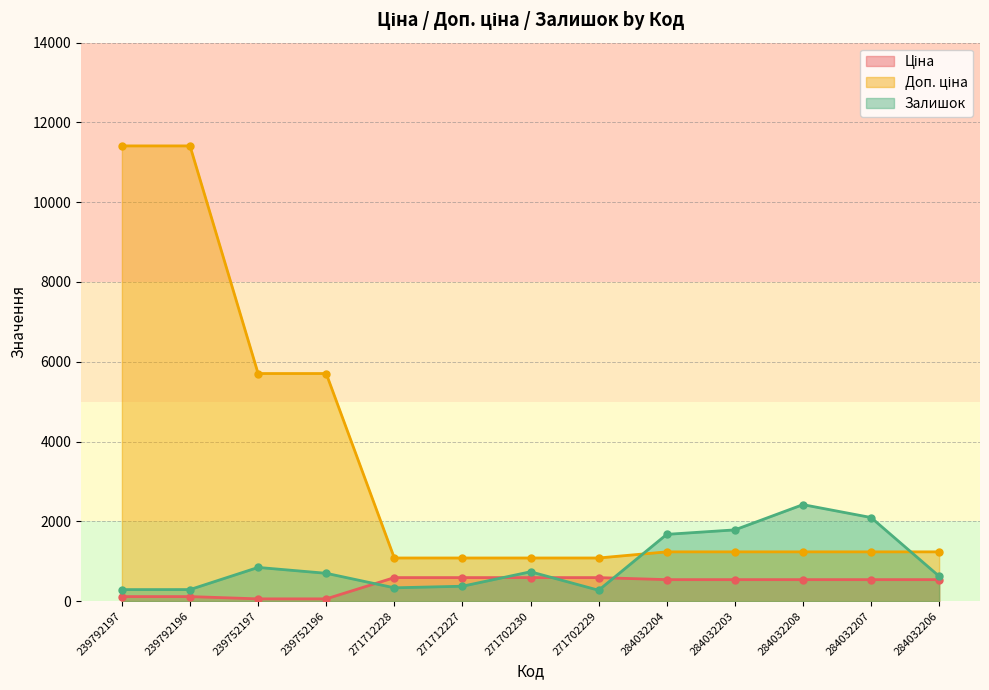

Where does the Доп. ціна series first go above 1235?

239792197